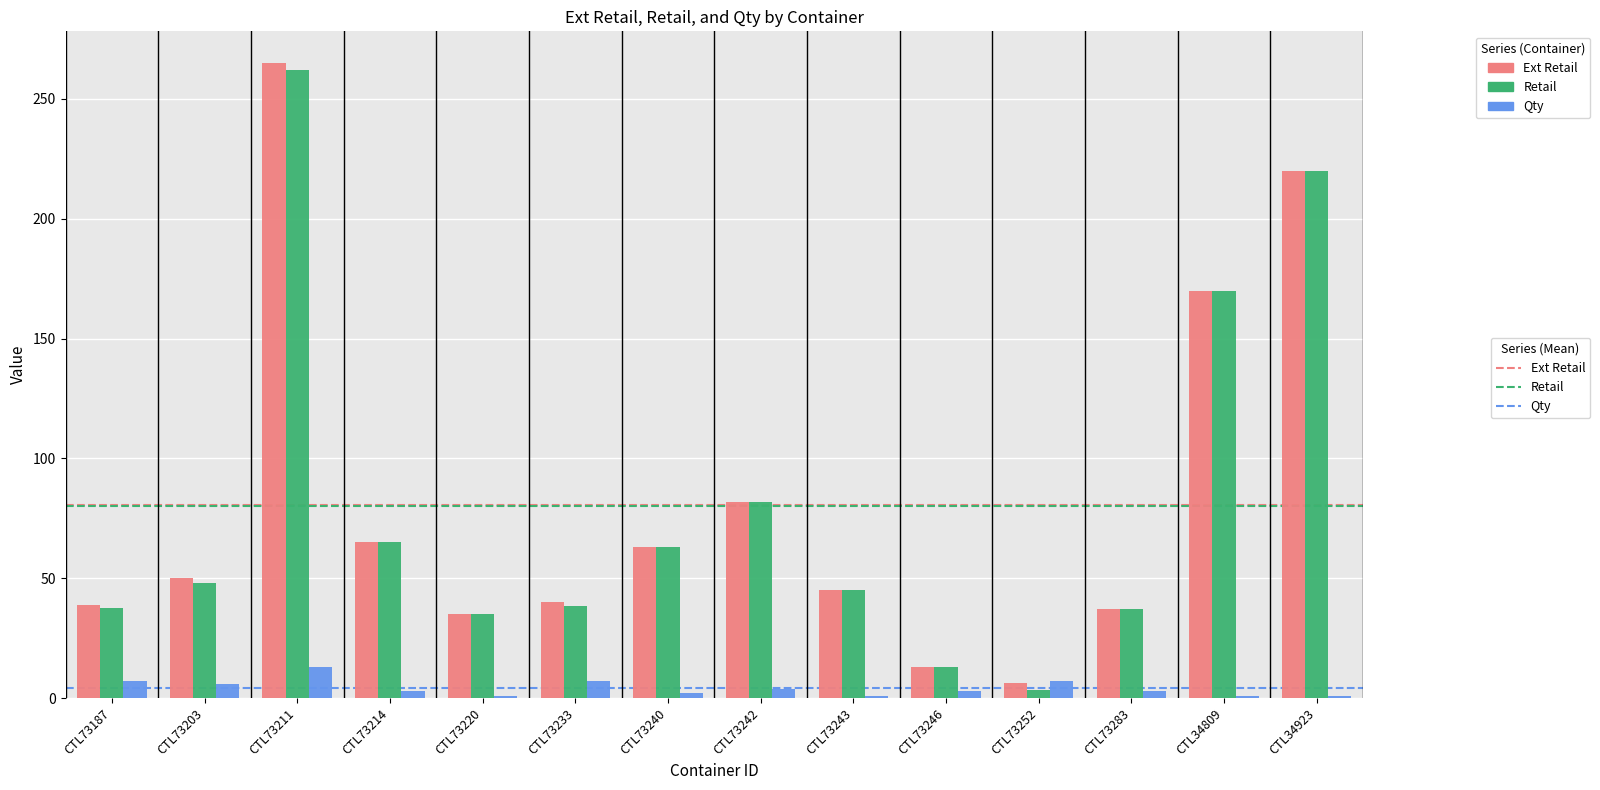

How many bars are there in total?

42